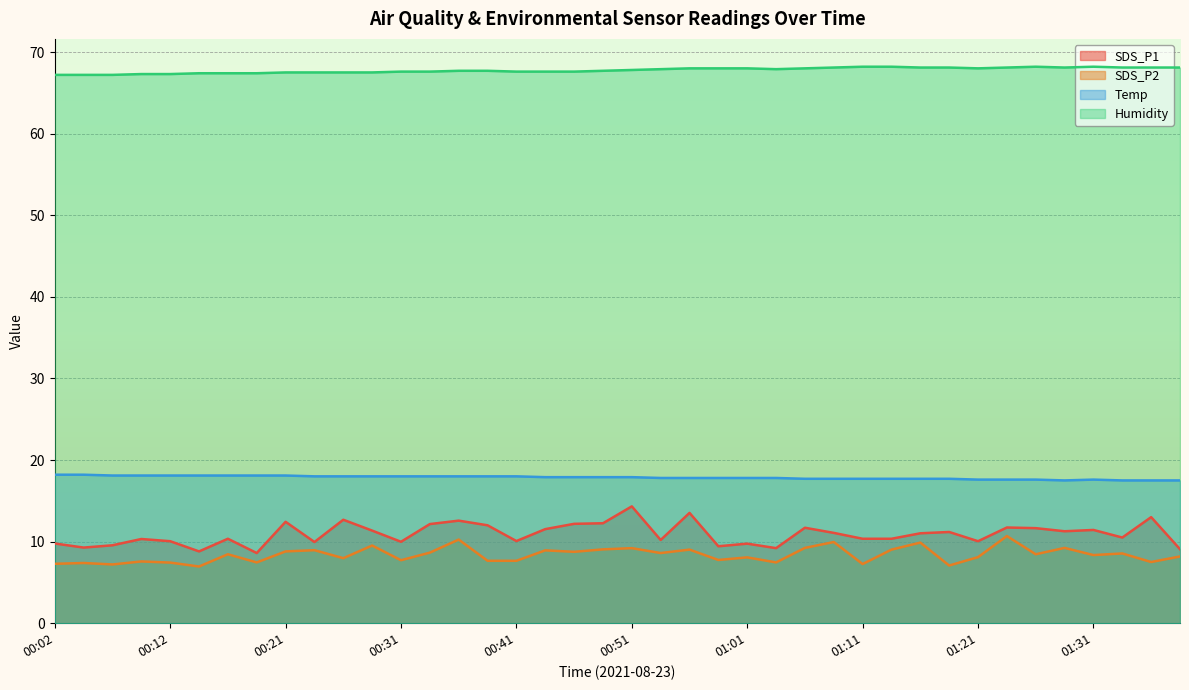

What are all the series names shown in the legend?

SDS_P1, SDS_P2, Temp, Humidity